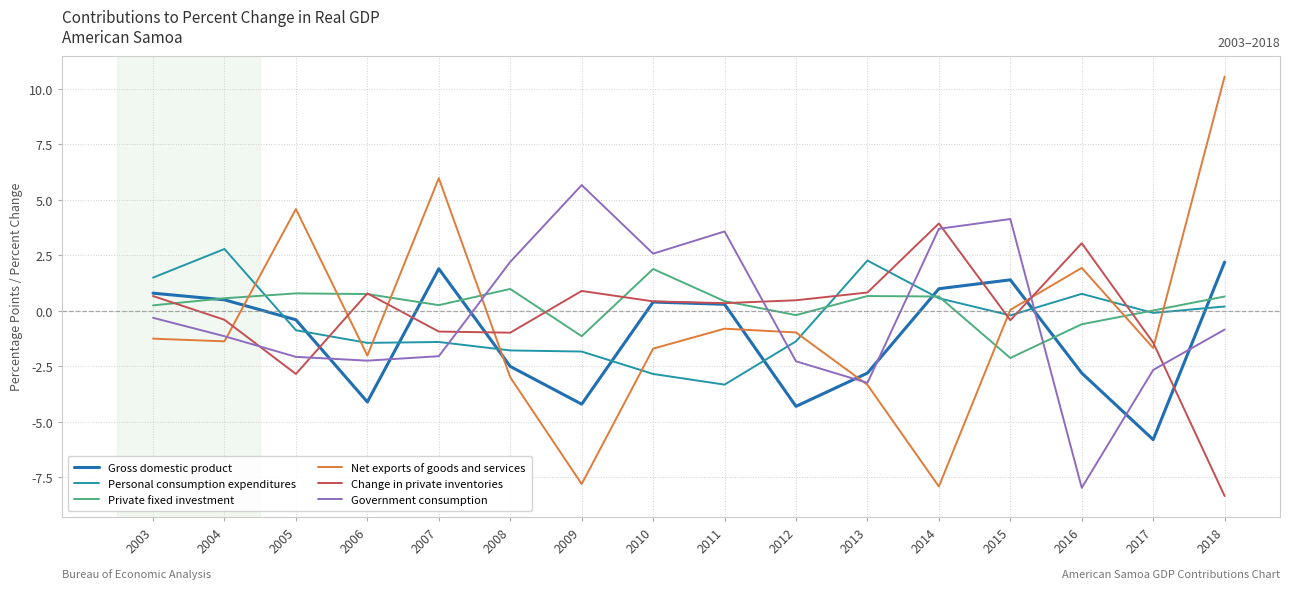

At which label does Gross domestic product first exceed 0?

2003